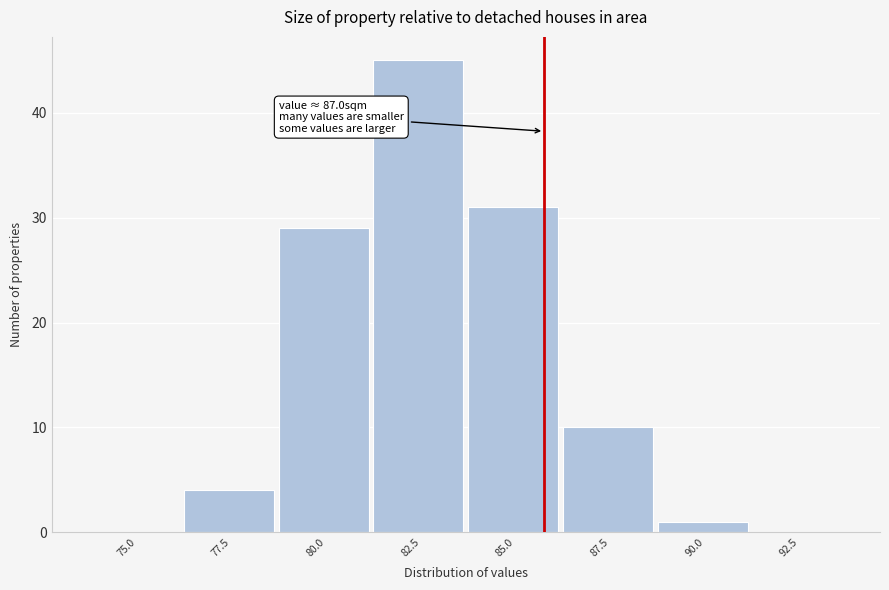

Reading left to right, what are all the values shown in this chart?

75.0=0	77.5=4	80.0=29	82.5=45	85.0=31	87.5=10	90.0=1	92.5=0